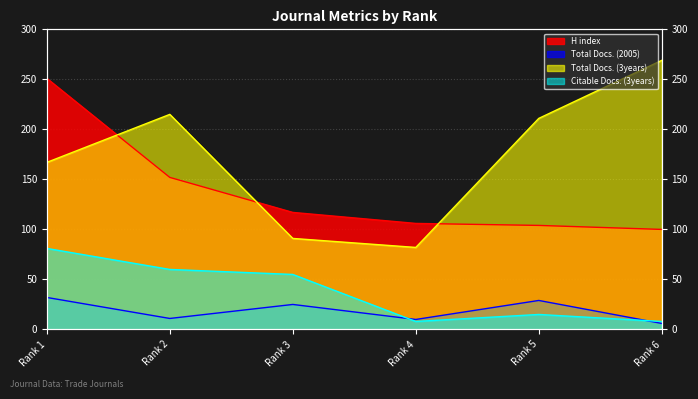

What is the difference between the H index values at Rank 3 and Rank 2?

35